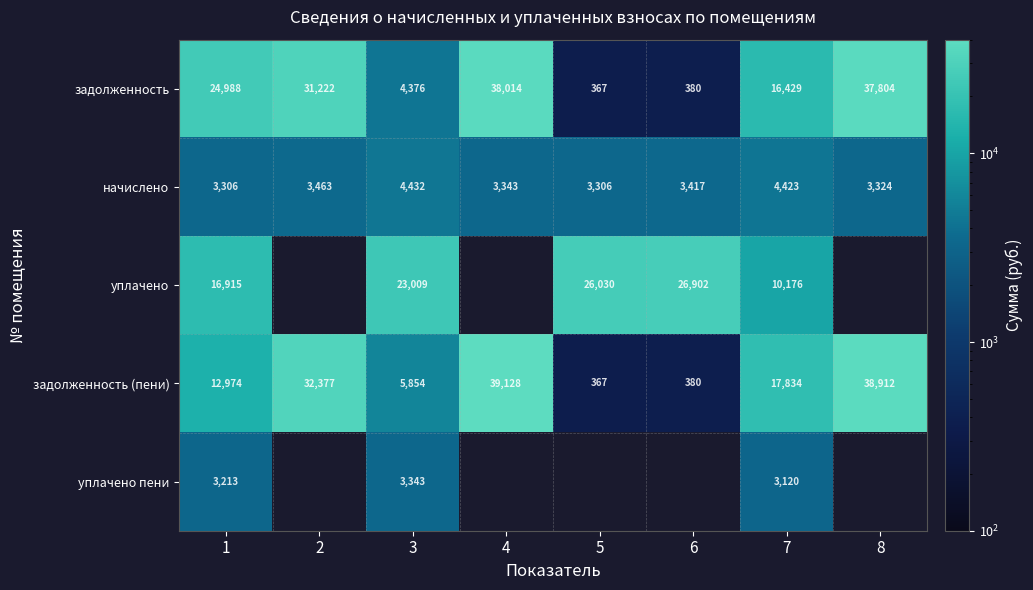

True or false: задолженность has a value of 531.3 at 5.

False